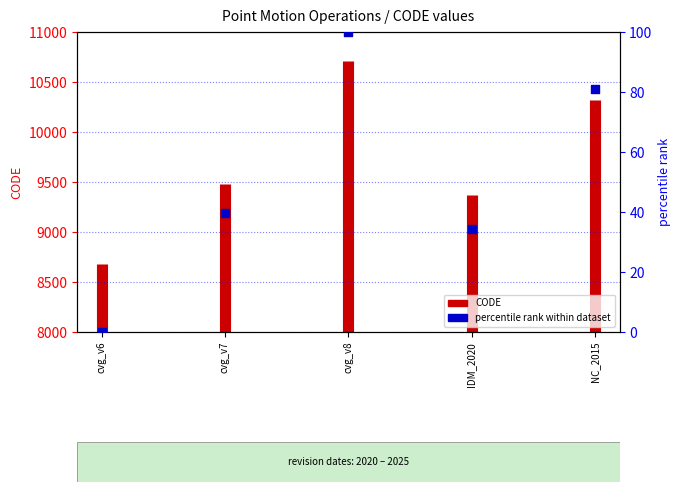

Which has a higher value, IDM_2020 or cvg_v6?

IDM_2020